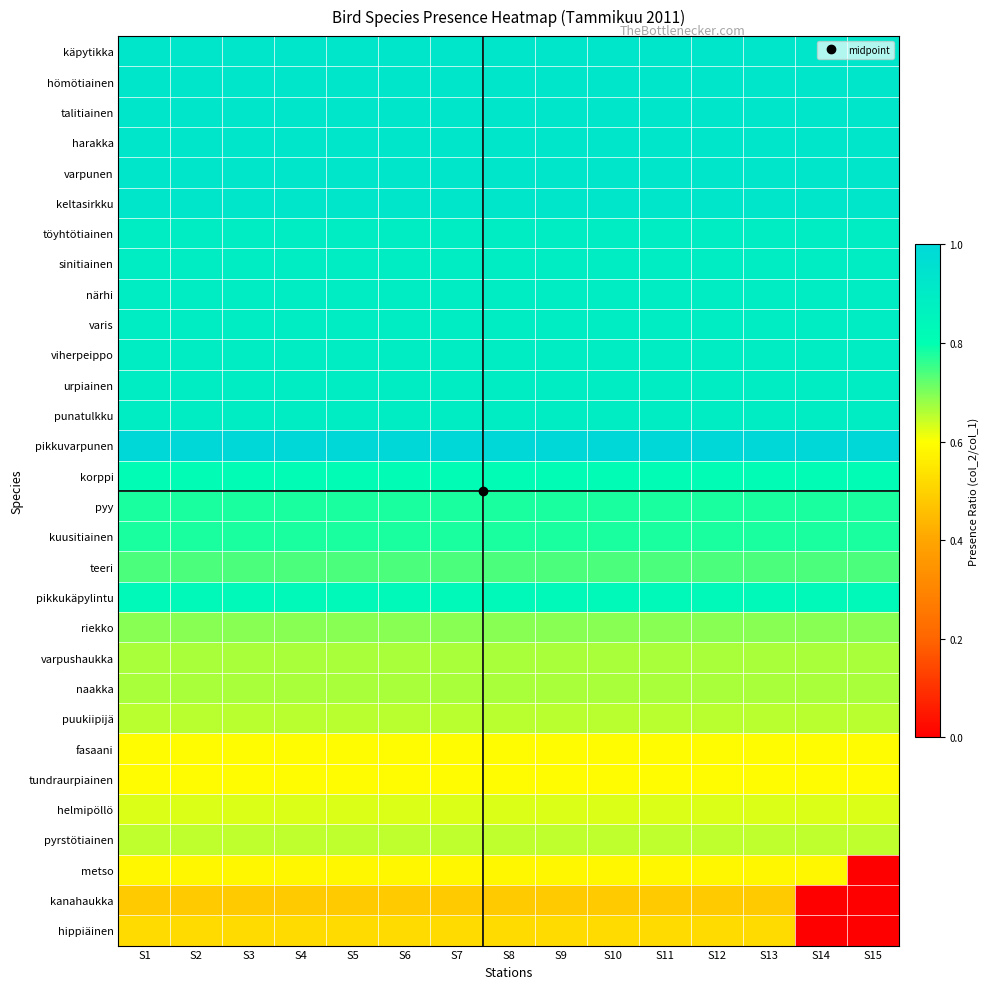

Which has a higher value, S12 or S9?

S12